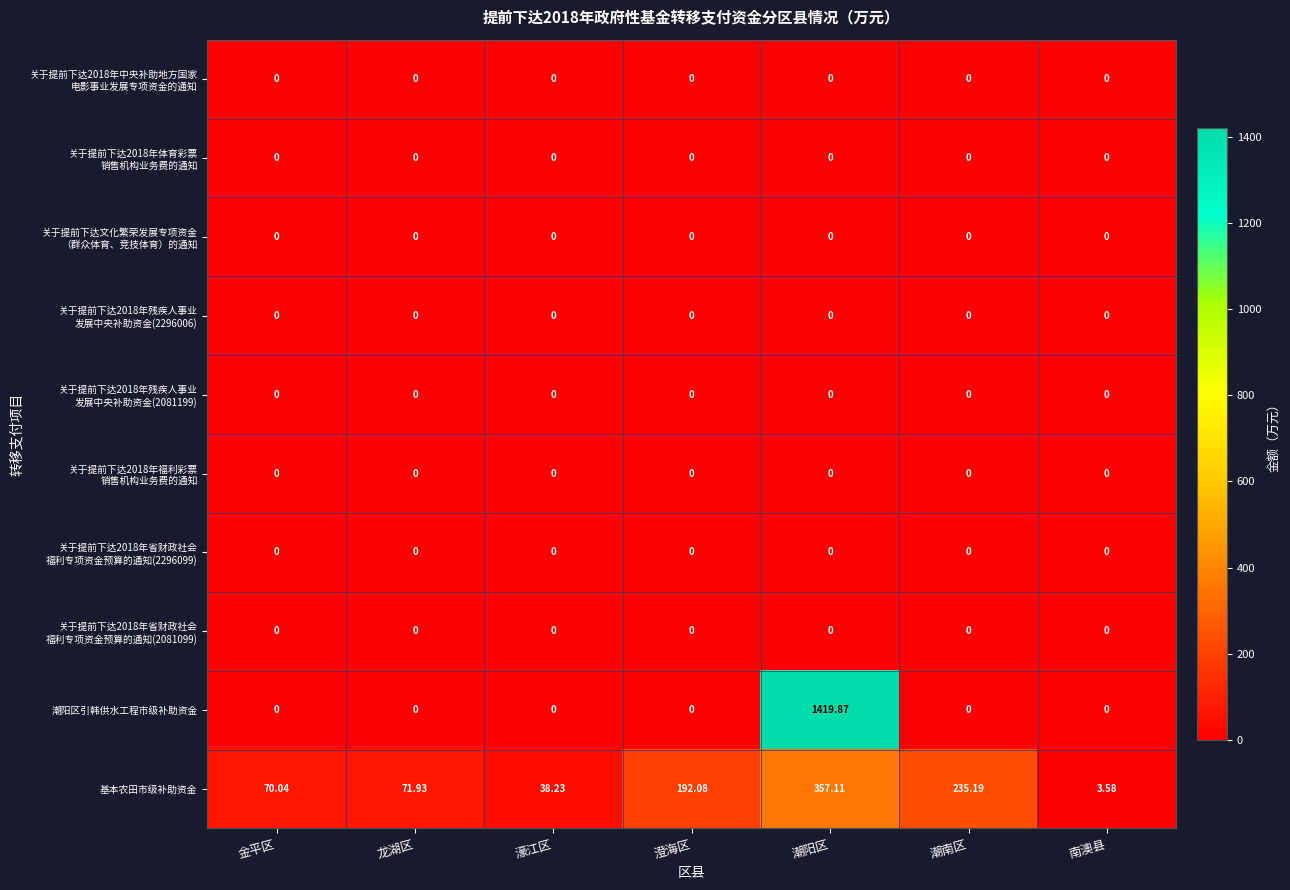

At which category is the sum across all series the highest?

潮阳区